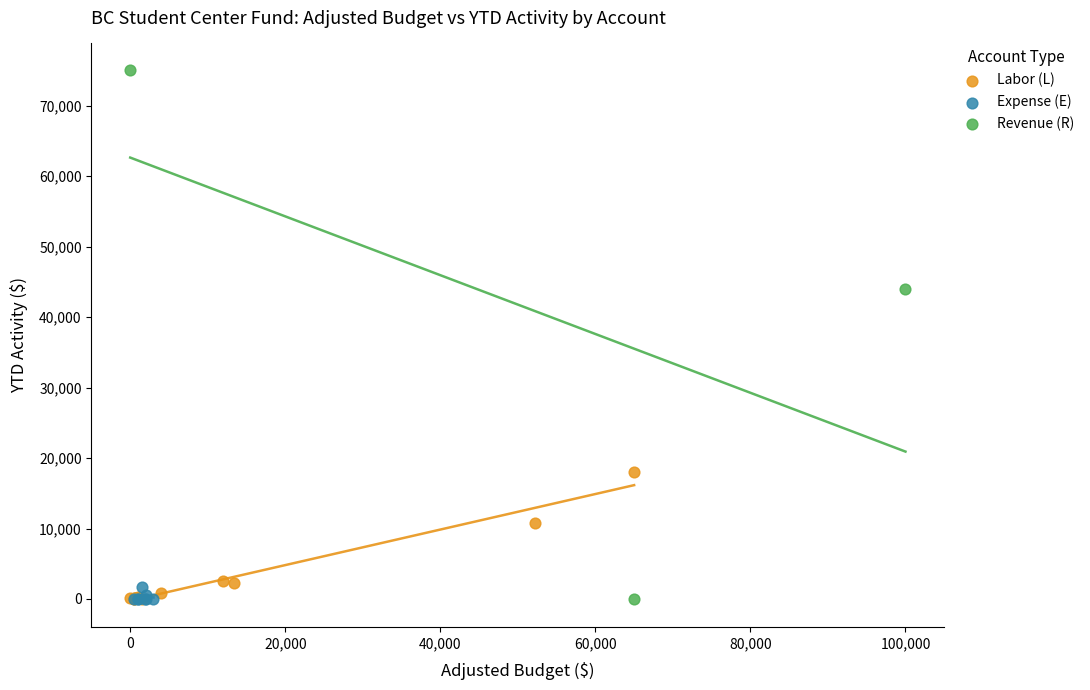

Which series has the widest spread of Y values?

Revenue (R)